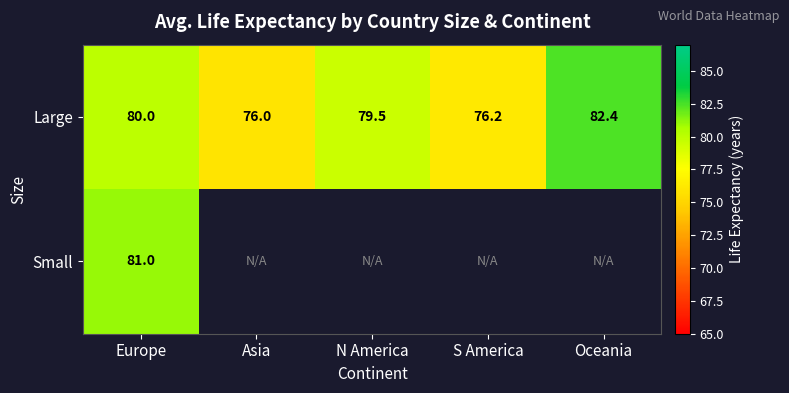

The value of Large at Oceania is 145.0. True or false?

False